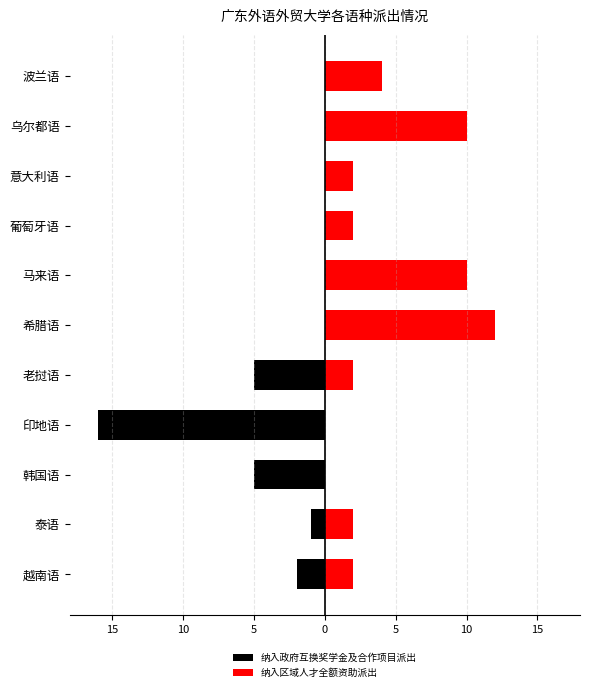

Is it true that 纳入区域人才全额资助派出 equals 1 at 10?

False